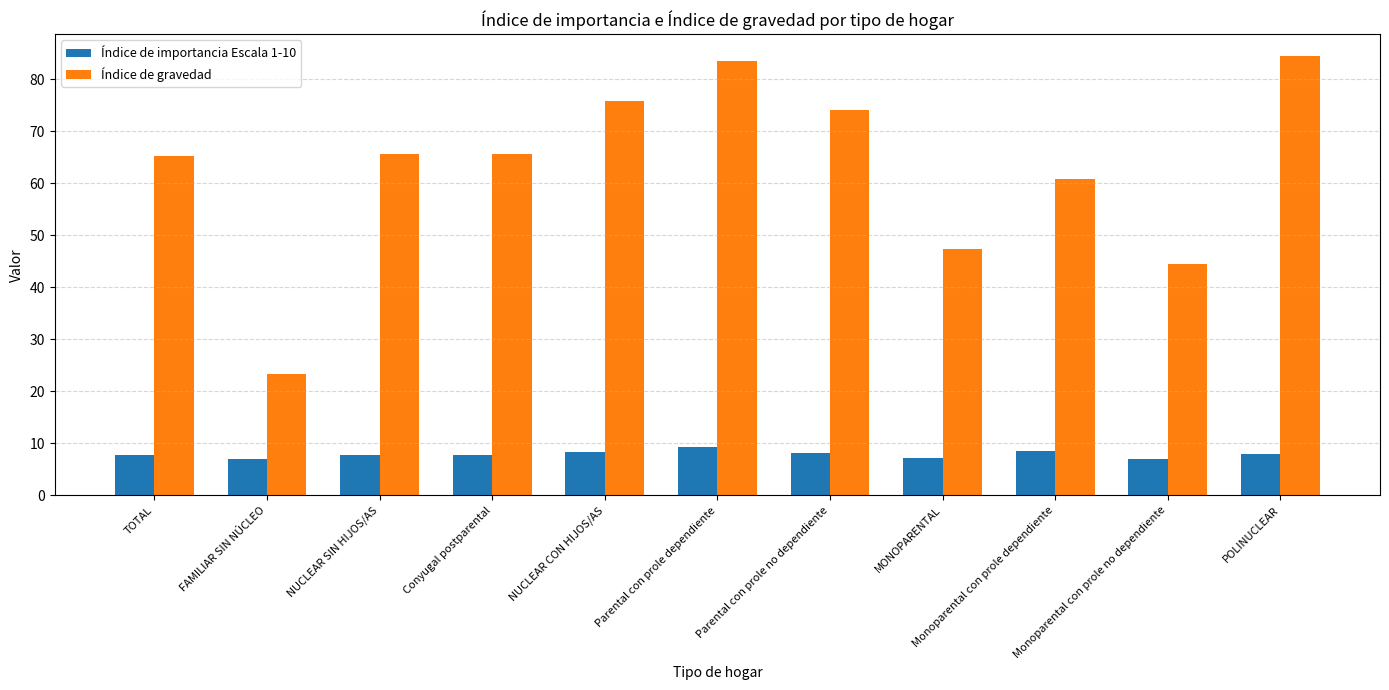

Which category has the highest value across all series?

POLINUCLEAR